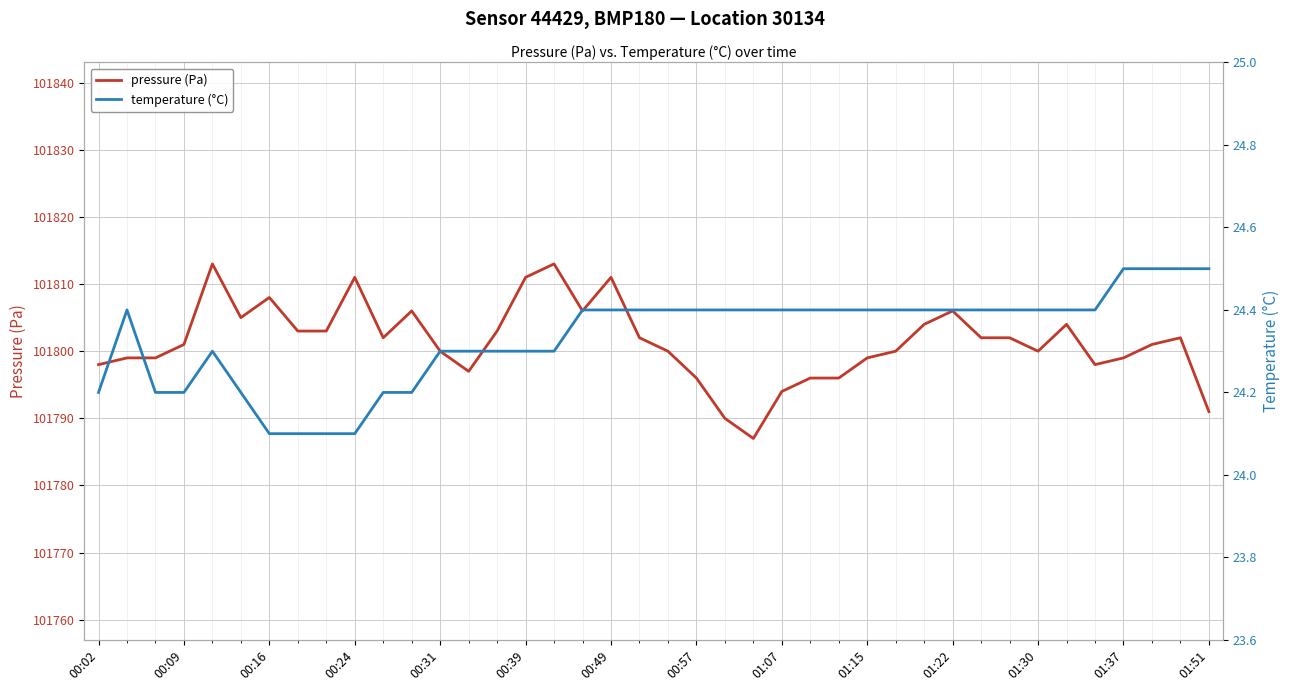

True or false: pressure (Pa) and temperature (°C) intersect in this chart.

False